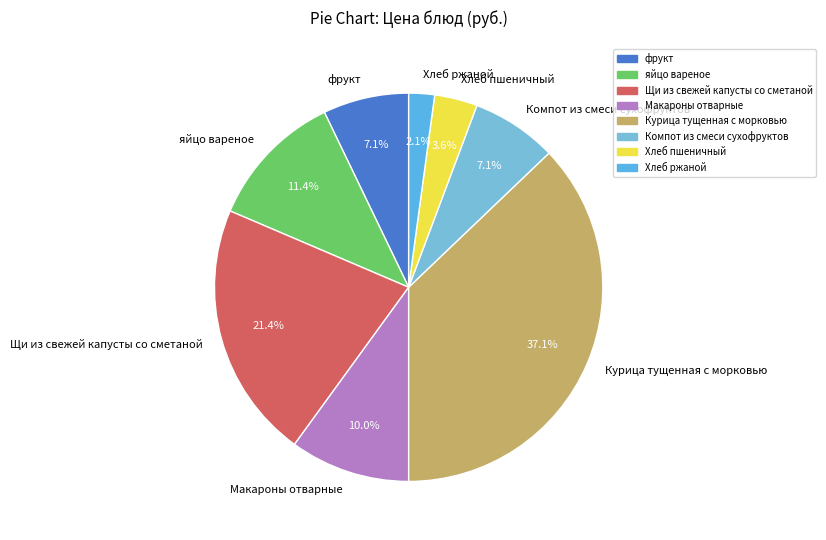

Is there any slice that represents more than half of the pie?

No